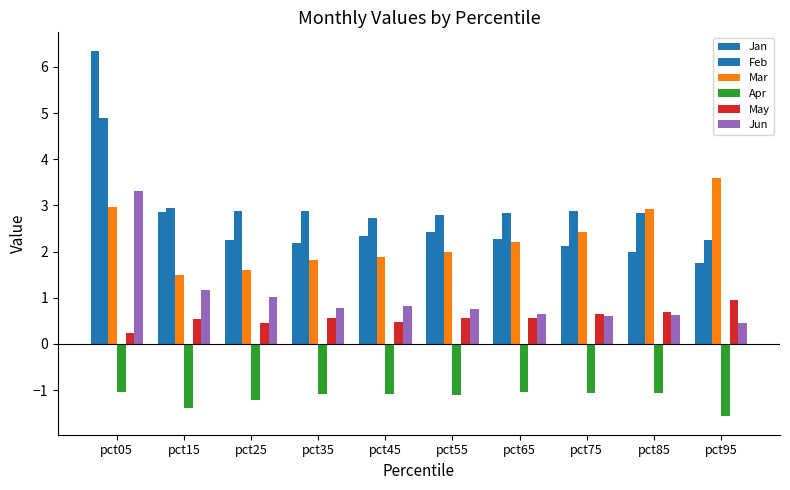

What is the total value across all series at pct15?

7.6